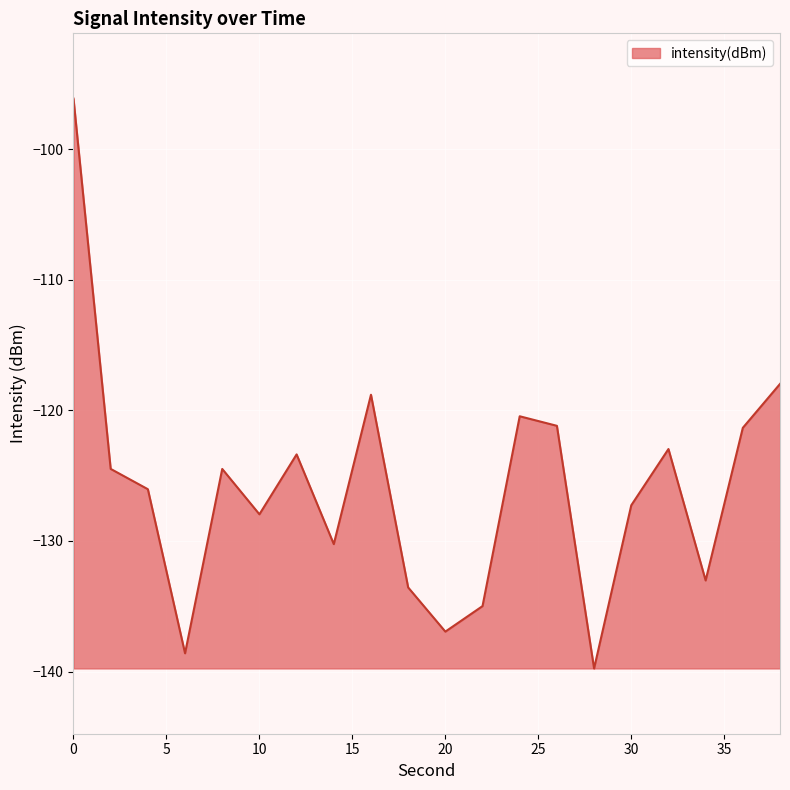

What is the minimum value shown in the chart?

-139.8